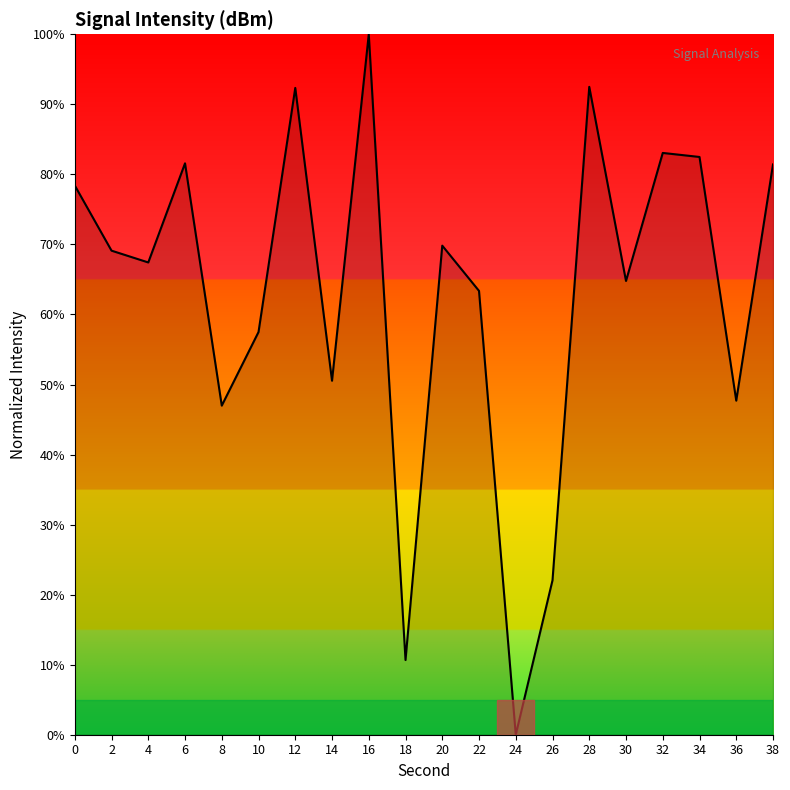

At which category does the data reach its first local valley?

4